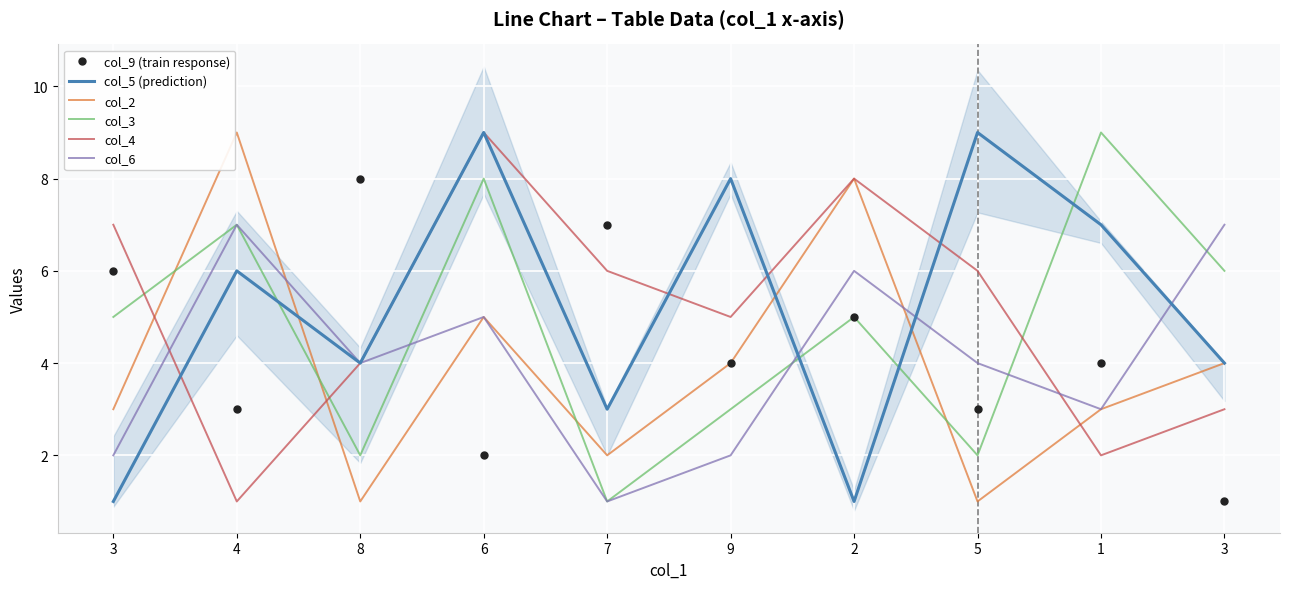

Which series has the widest spread of values?

col_5 (prediction)